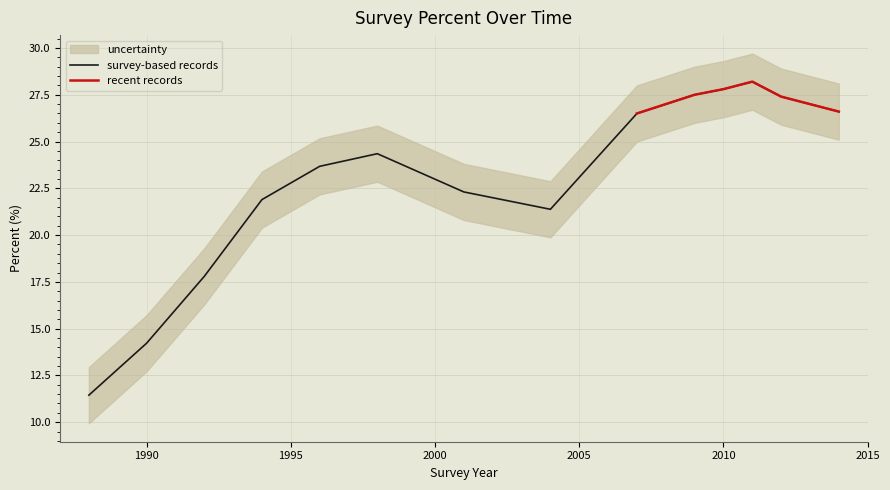

How many data points does each series have?

15